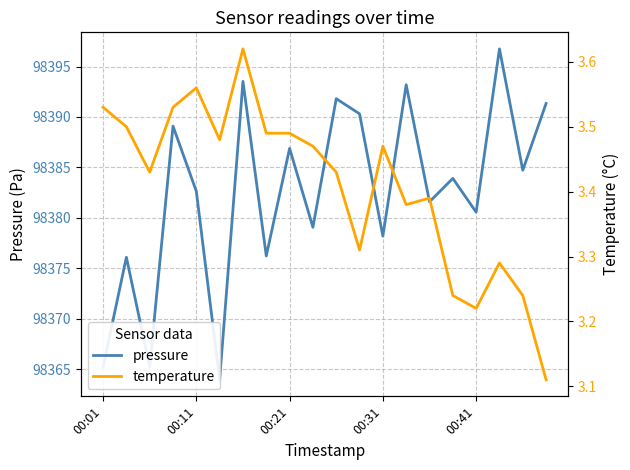

How many distinct data groups are displayed?

2